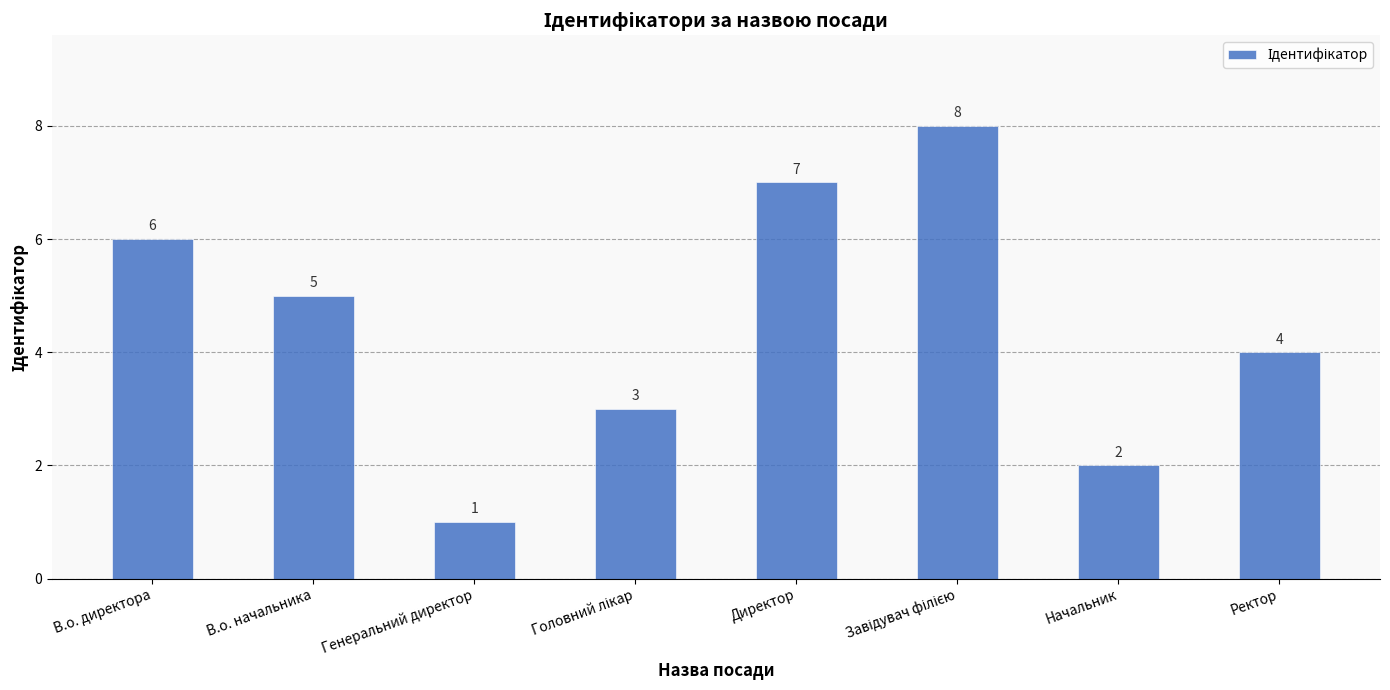

How many values are below 5?

4